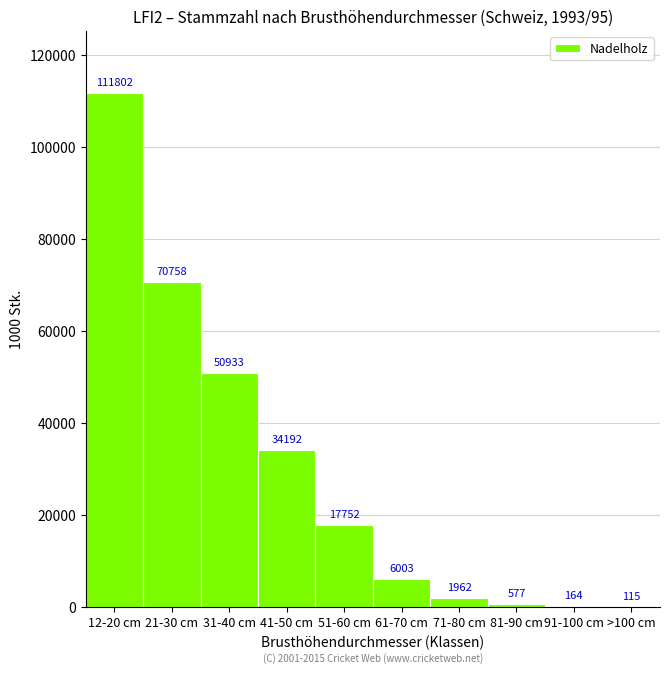

Reading left to right, transcribe all the data shown in this chart.

12-20 cm=111802	21-30 cm=70758	31-40 cm=50933	41-50 cm=34192	51-60 cm=17752	61-70 cm=6003	71-80 cm=1962	81-90 cm=577	91-100 cm=164	>100 cm=115